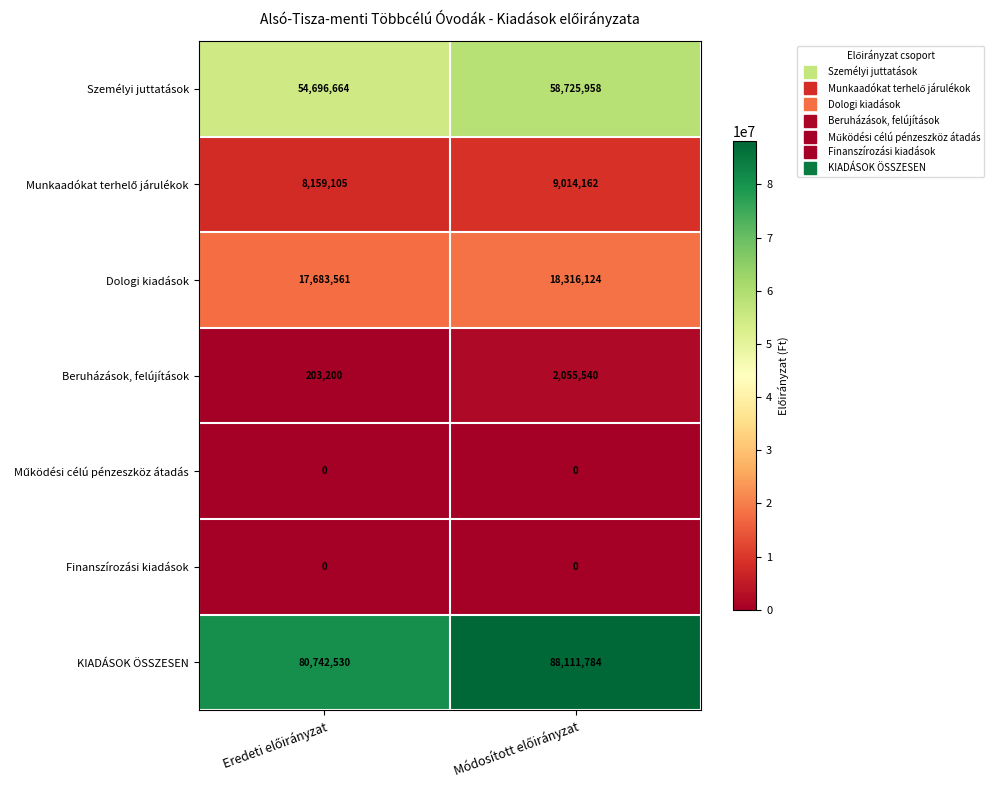

Which series has the largest range (max minus min)?

KIADÁSOK ÖSSZESEN